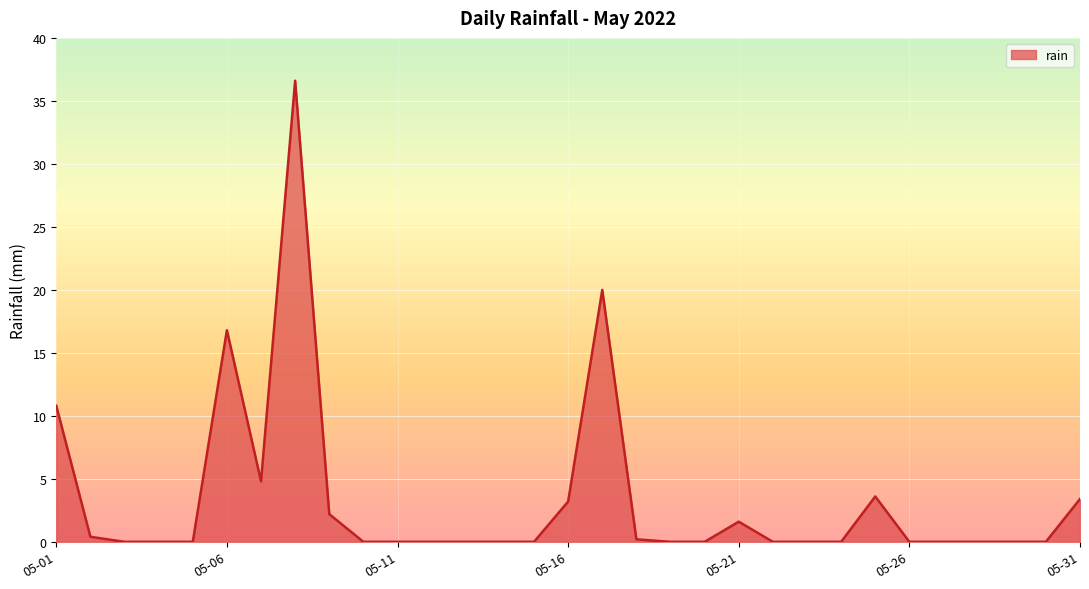

What is the maximum value shown in the chart?

36.6